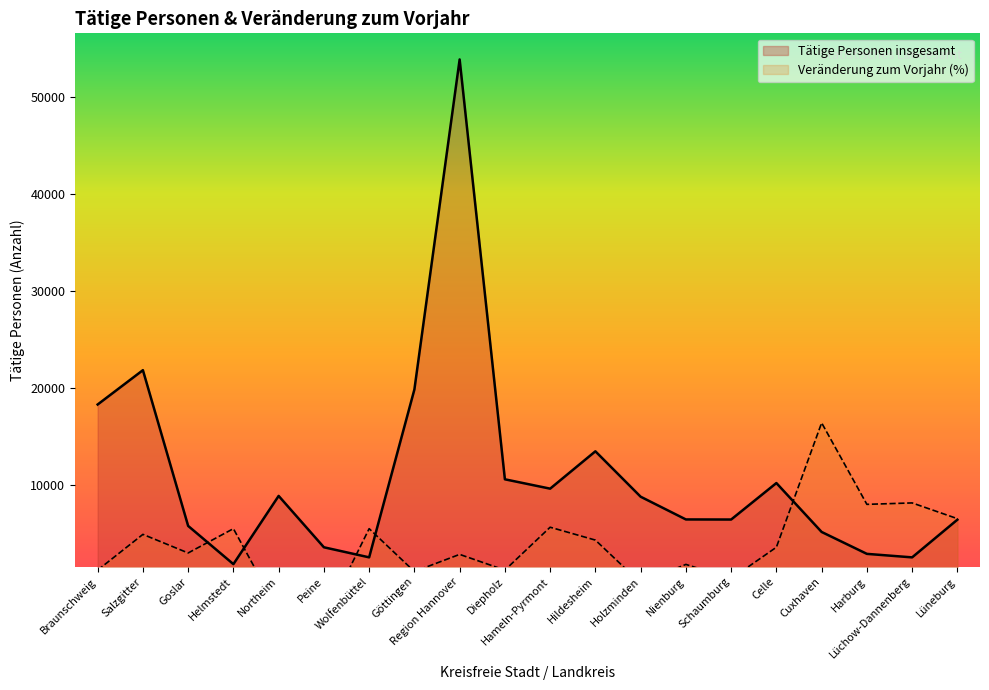

Is the value of Tätige Personen insgesamt at Diepholz greater than the value of Veränderung zum Vorjahr (%) at Helmstedt?

Yes